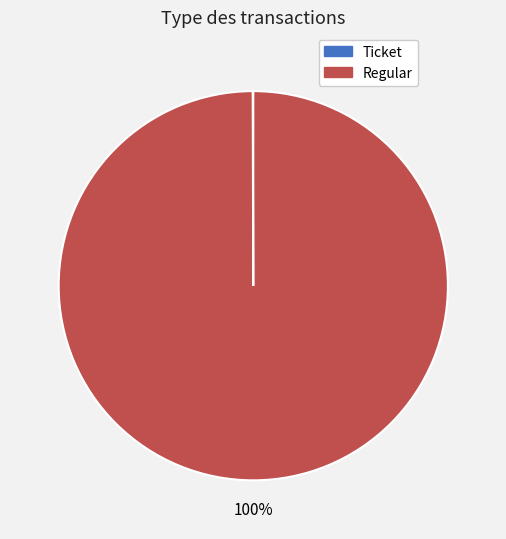

What percentage is the Regular slice, to the nearest percent?

100%